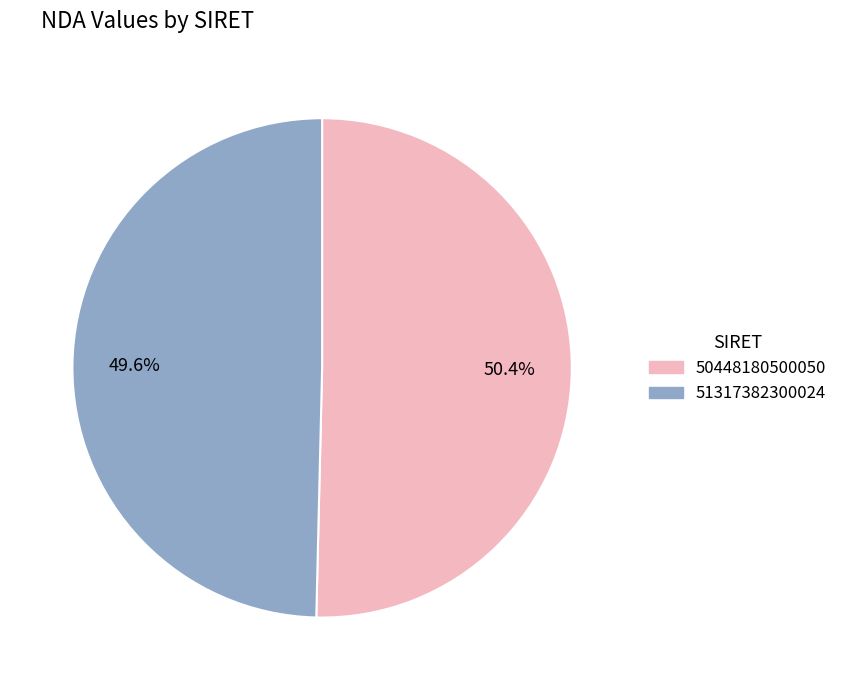

What is the smallest slice in the pie chart?

51317382300024